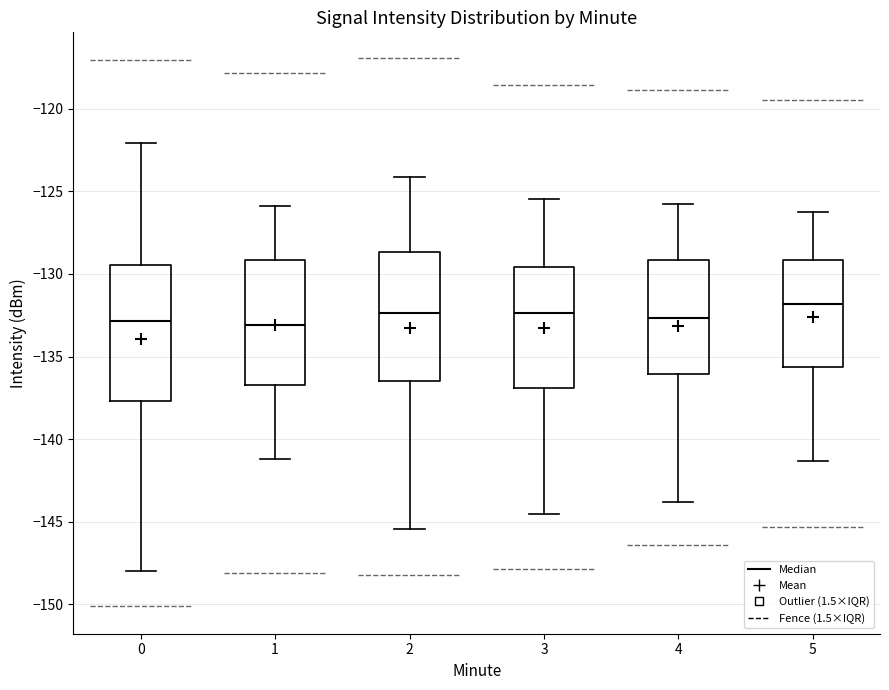

Where is the lower edge of the box at x = 3 on the y-axis? The values are not printed on the chart, so give them approximately, as read against the axis.

-137.0